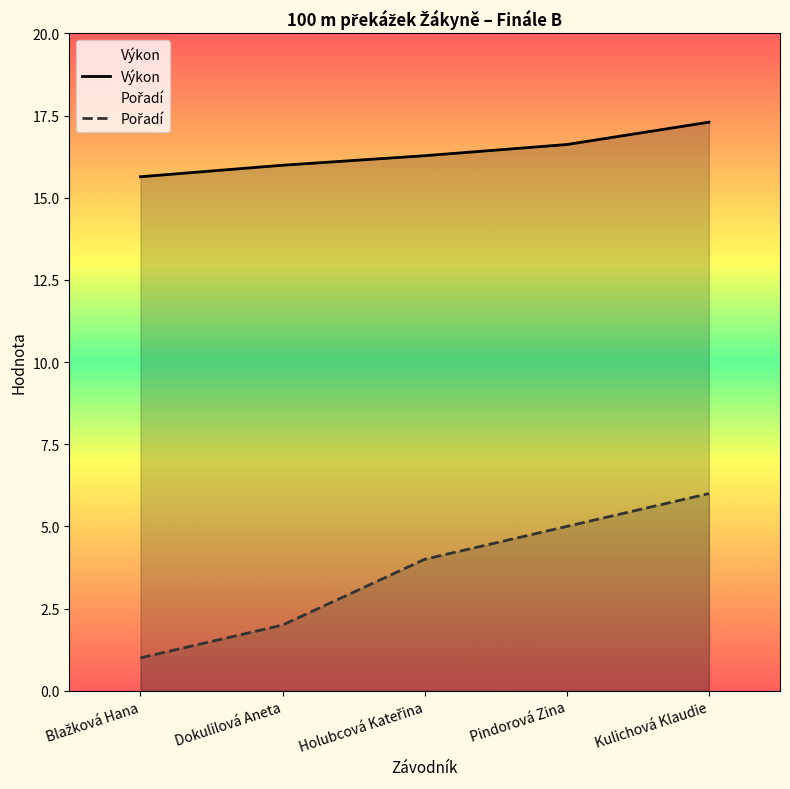

How many lines are shown in the chart?

2